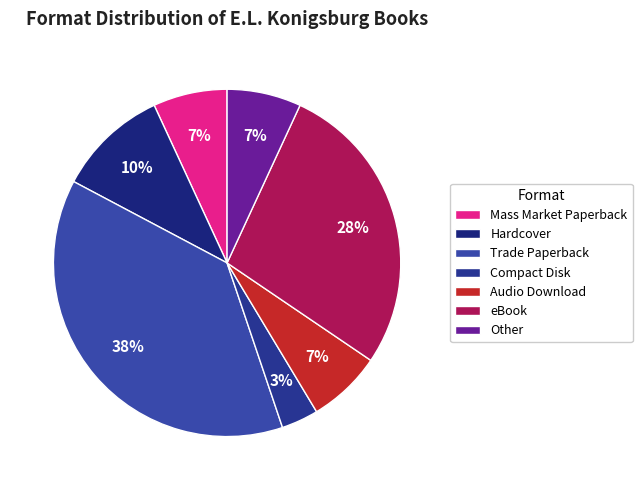

What is the ratio of the value at Other to the value at eBook?

0.2